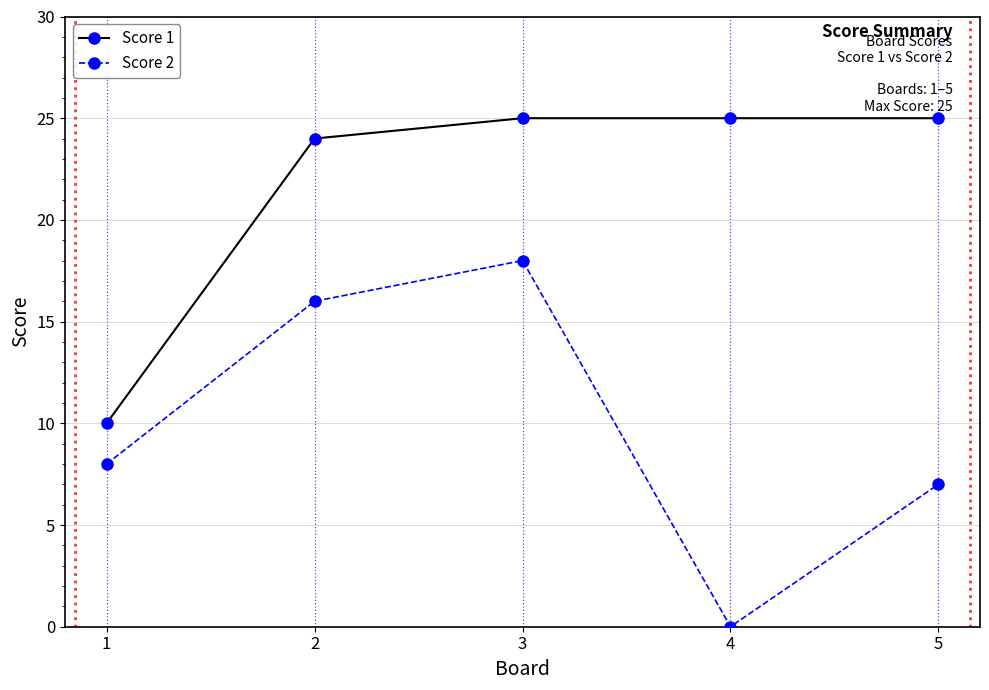

True or false: Score 2 has a value of 0 at 4.

True